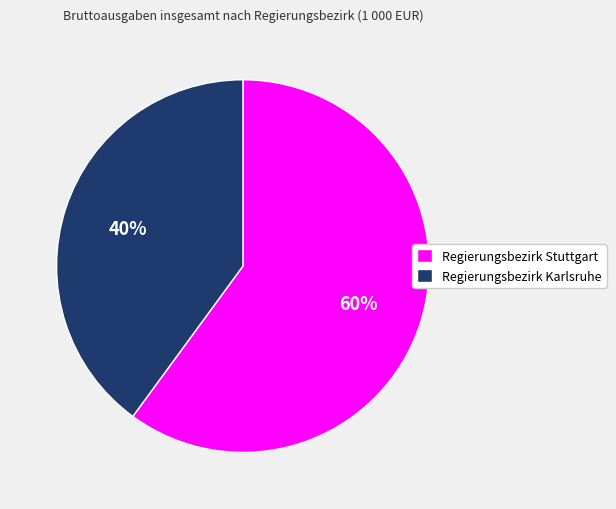

Count the number of slices in the pie.

2